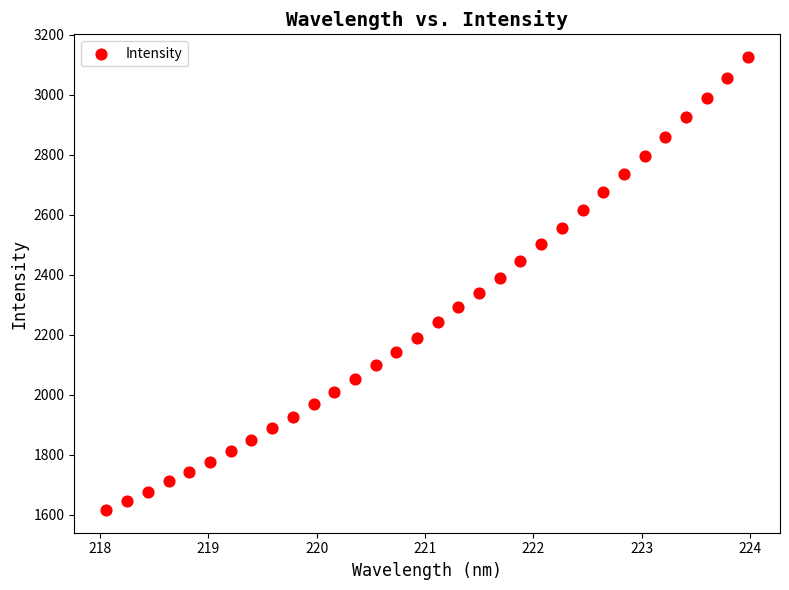

What is the range of X values (max minus min)?

5.9